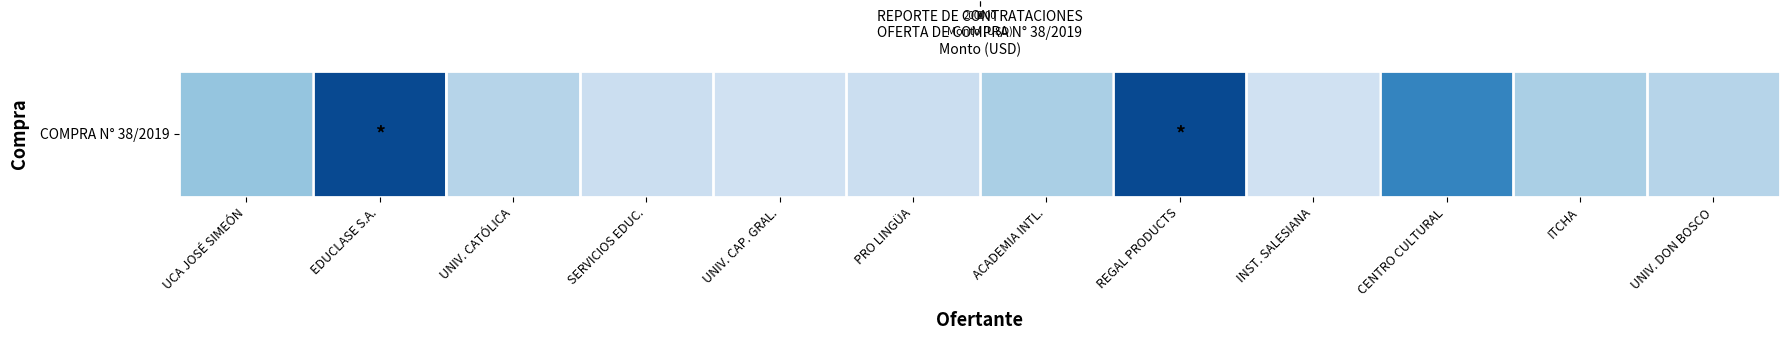

Count the number of data series in this chart.

1